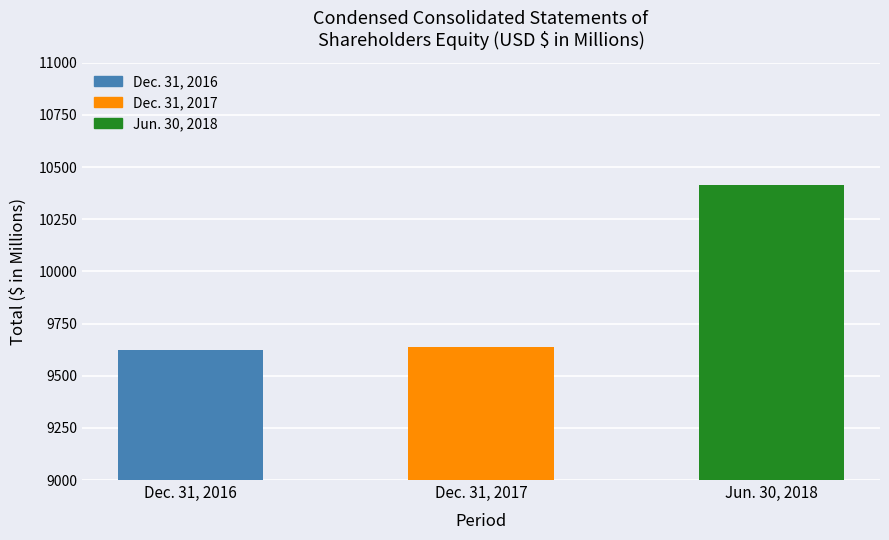

Rank the categories by value from lowest to highest.

Dec. 31, 2016, Dec. 31, 2017, Jun. 30, 2018